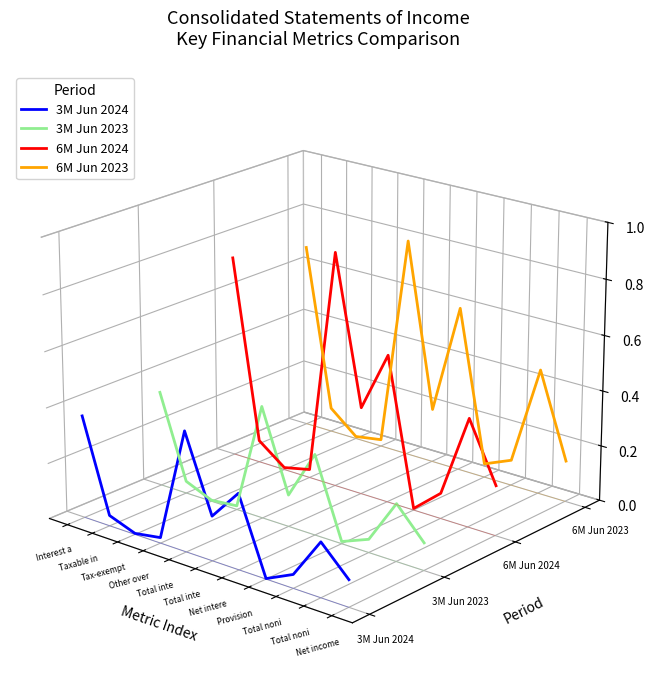

Is it true that 3M Jun 2023 equals -0.0 at Tax-exempt?

False